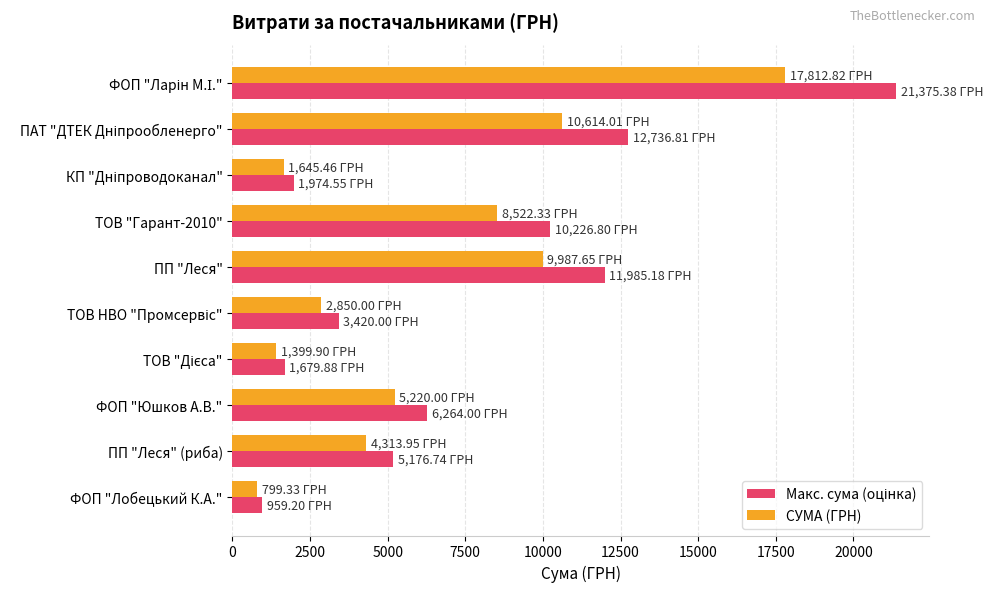

Which category has the lowest value in the СУМА (ГРН) series?

ФОП "Лобецький К.А."